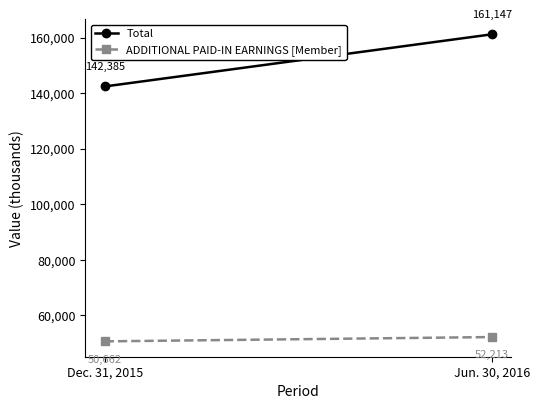

What are all the series names shown in the legend?

Total, ADDITIONAL PAID-IN EARNINGS [Member]